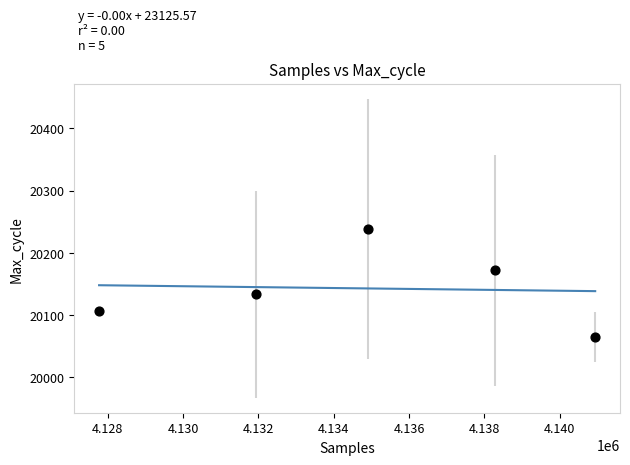

What is the range of Y values (max minus min)?

173.1